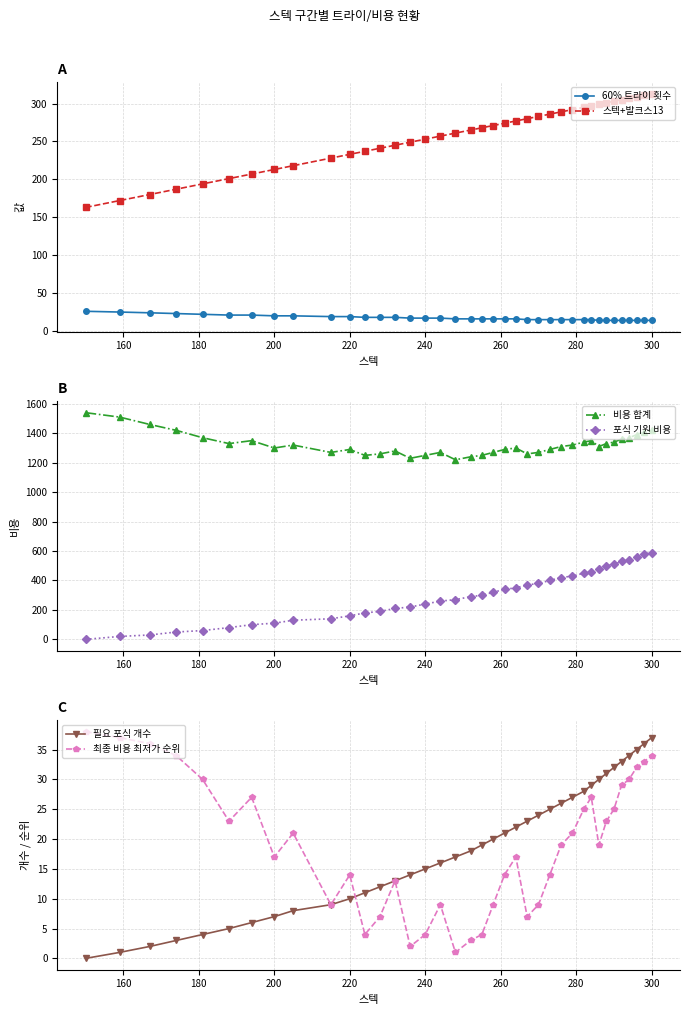

What is the lowest value of the 비용 합계 series?

1220